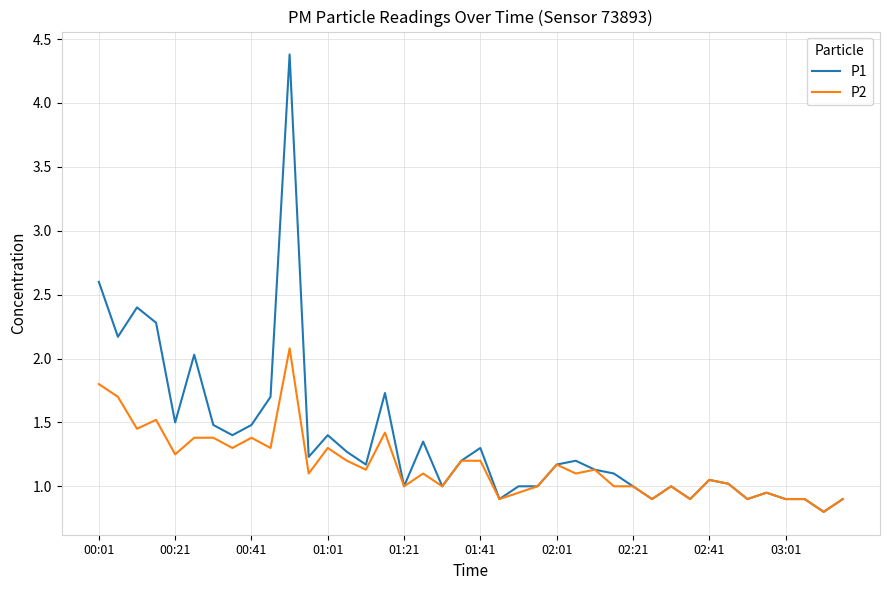

Which series has the largest range (max minus min)?

P1